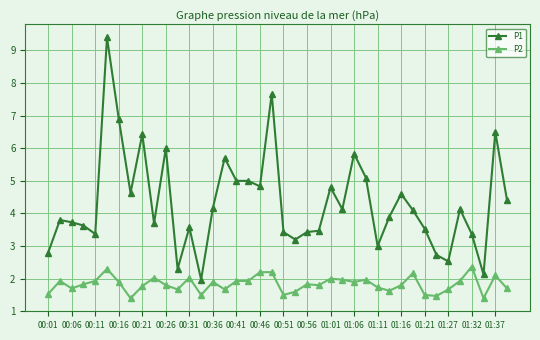

What is the value of the P2 point at the 24th from the left?

1.8